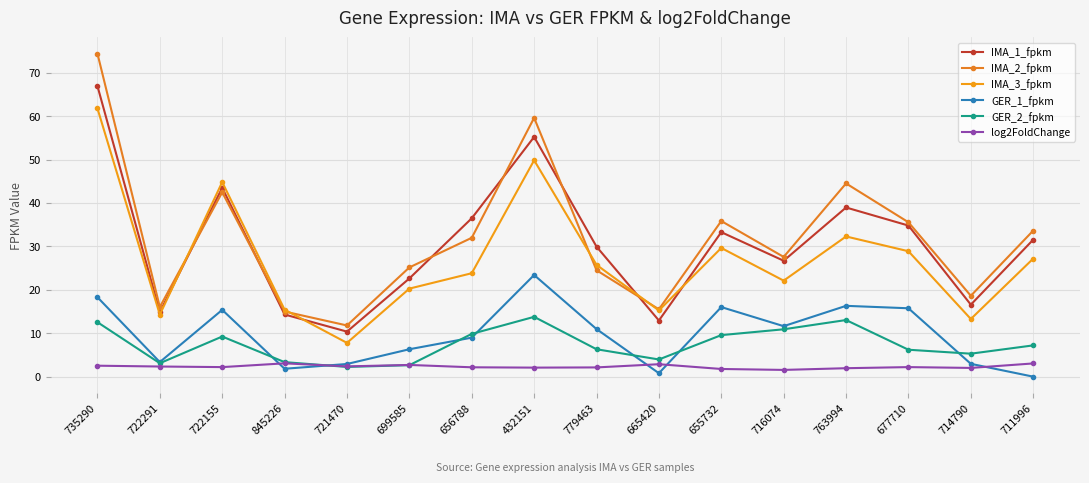

What is the value of the IMA_2_fpkm point at the 12th from the left?

27.6